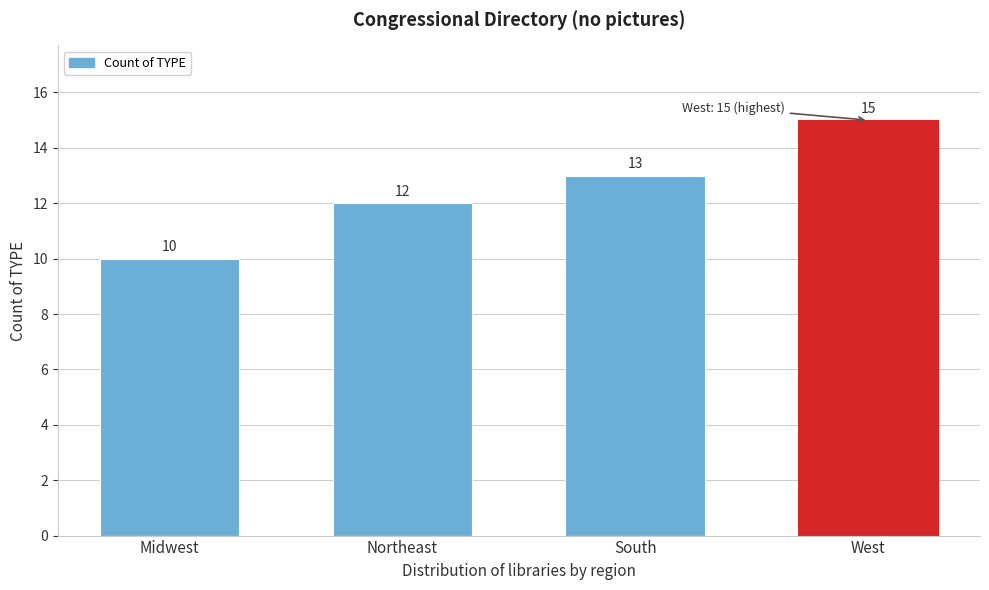

Reading left to right, list all the values displayed in this chart.

10	12	13	15